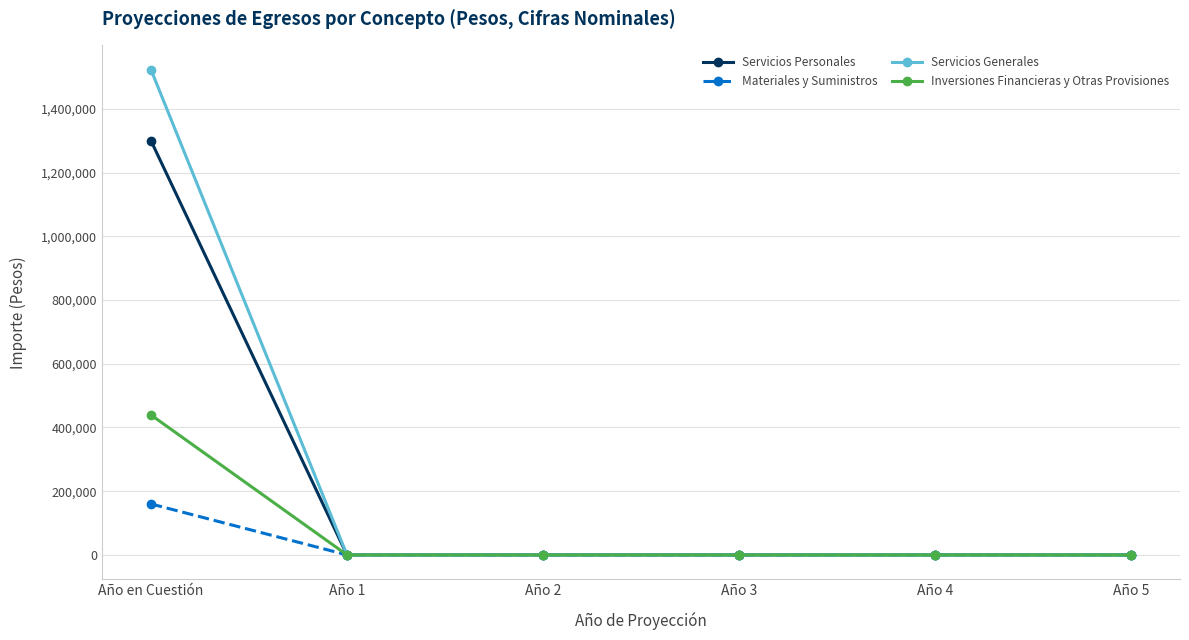

Reading right to left, what are all the values shown in this chart?

Servicios Personales: 0.0	0.0	0.0	0.0	0.0	1300000.0
Materiales y Suministros: 0.0	0.0	0.0	0.0	0.0	160000.0
Servicios Generales: 0.0	0.0	0.0	0.0	0.0	1523000.0
Inversiones Financieras y Otras Provisiones: 0.0	0.0	0.0	0.0	0.0	439273.5